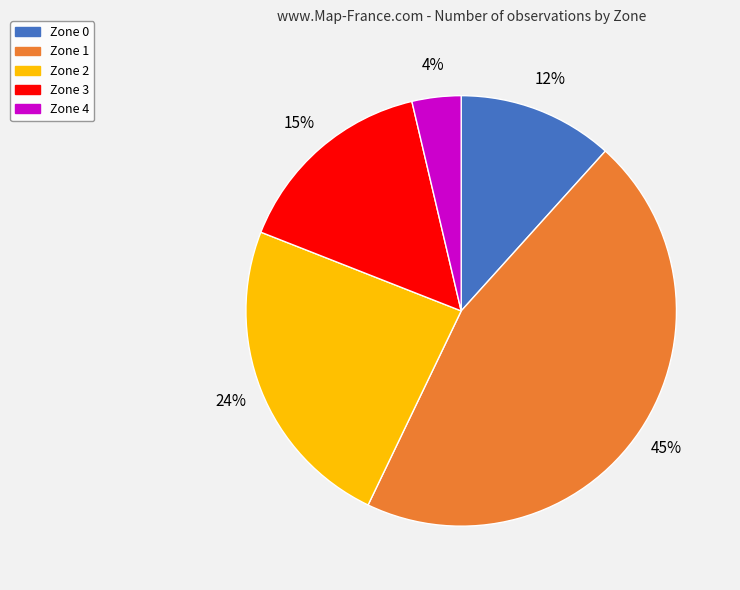

Which category has the smallest portion of the pie?

Zone 4